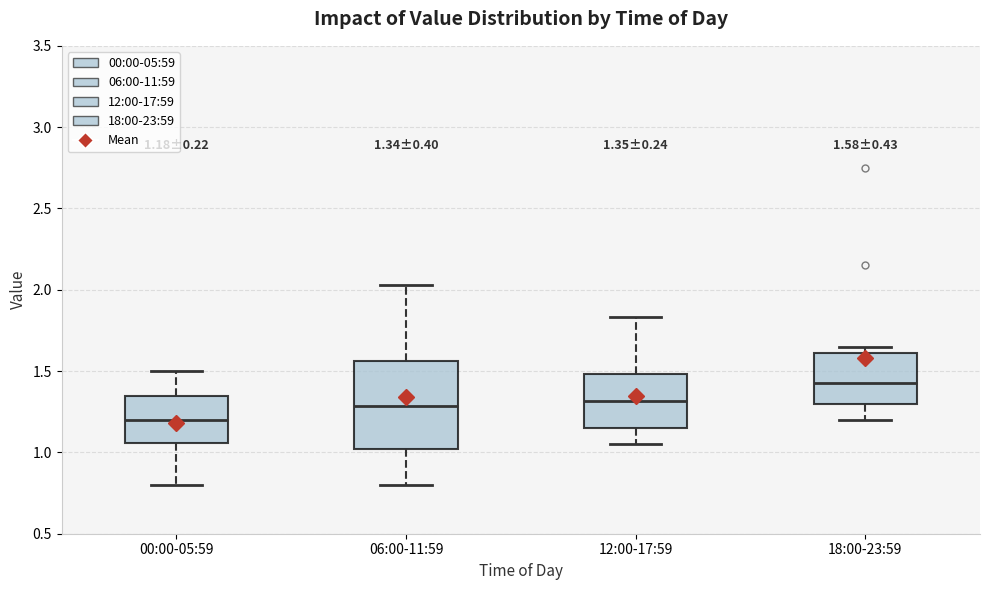

Comparing the boxes themselves (not the whiskers), which one is the tallest?

06:00-11:59